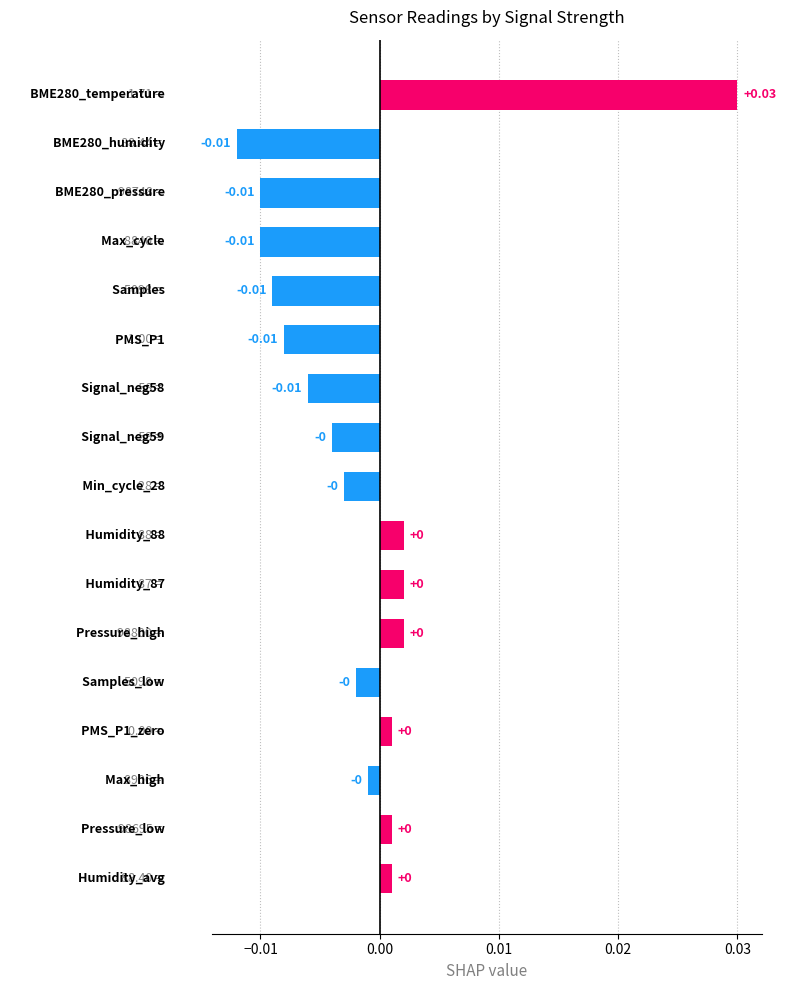

How many bars are there in total?

17